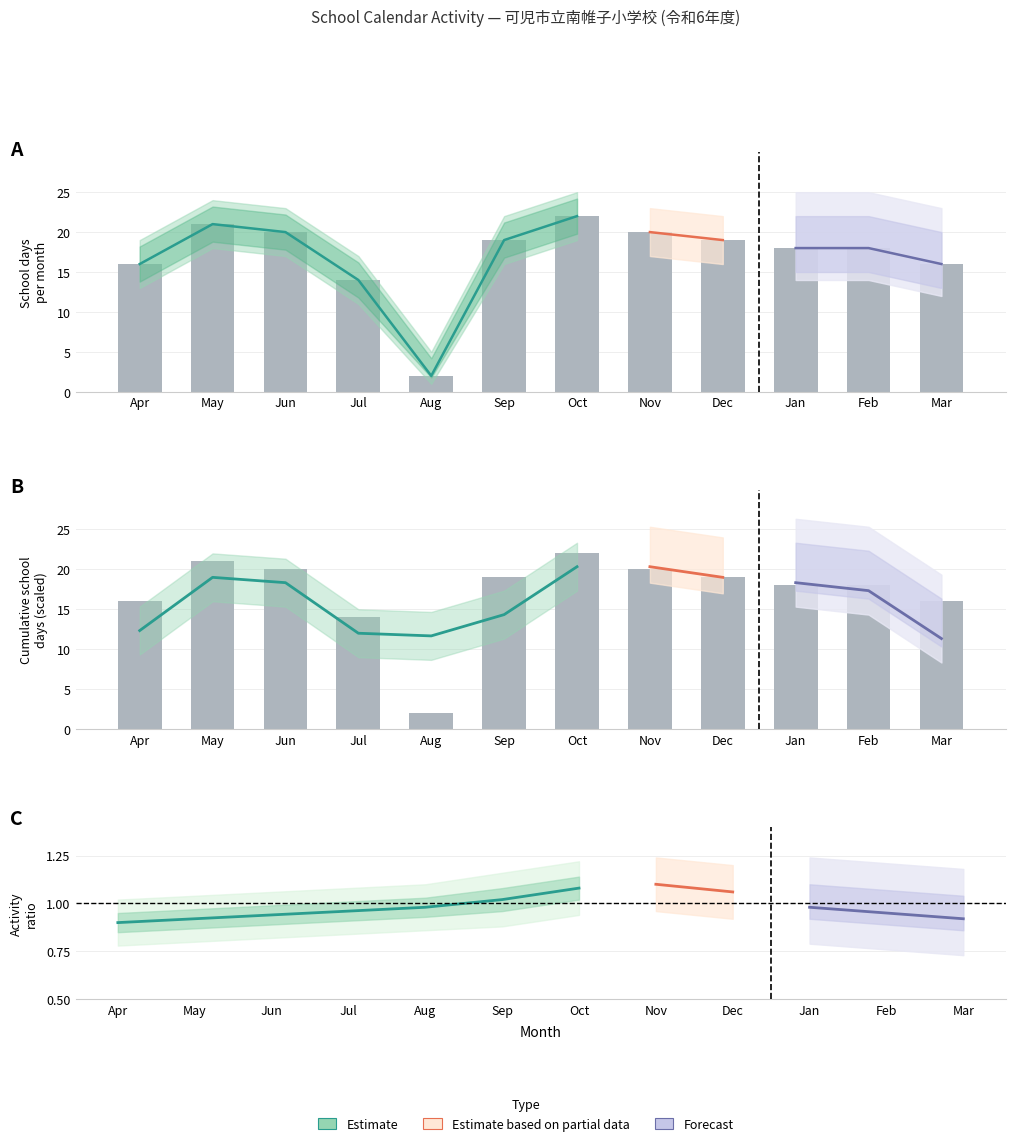

Are the bars horizontal?

No